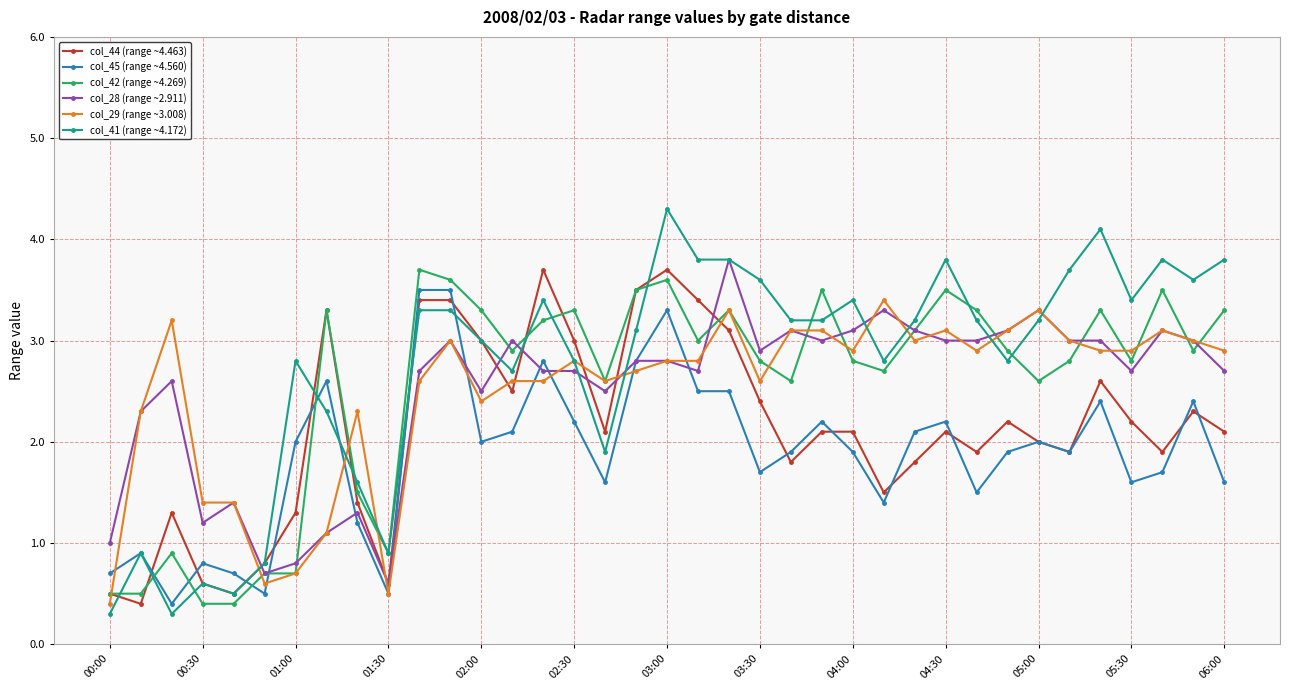

What is the difference between the second highest and second lowest values in the col_45 (range ~4.560) series?

3.0